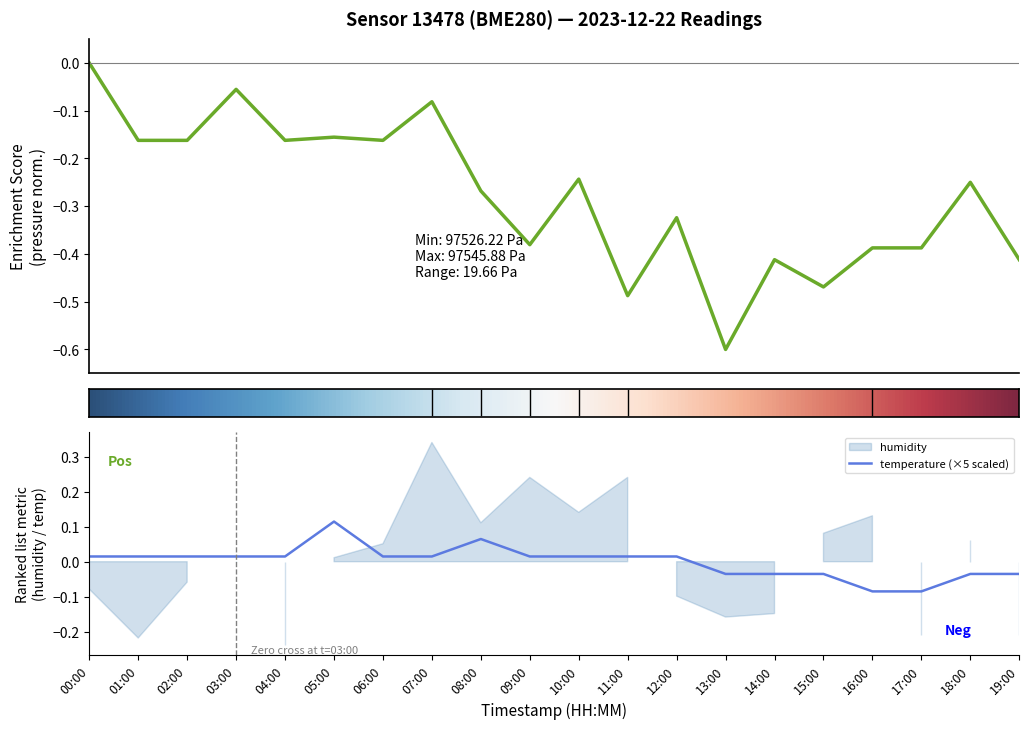

Count the number of categories in the chart.

20